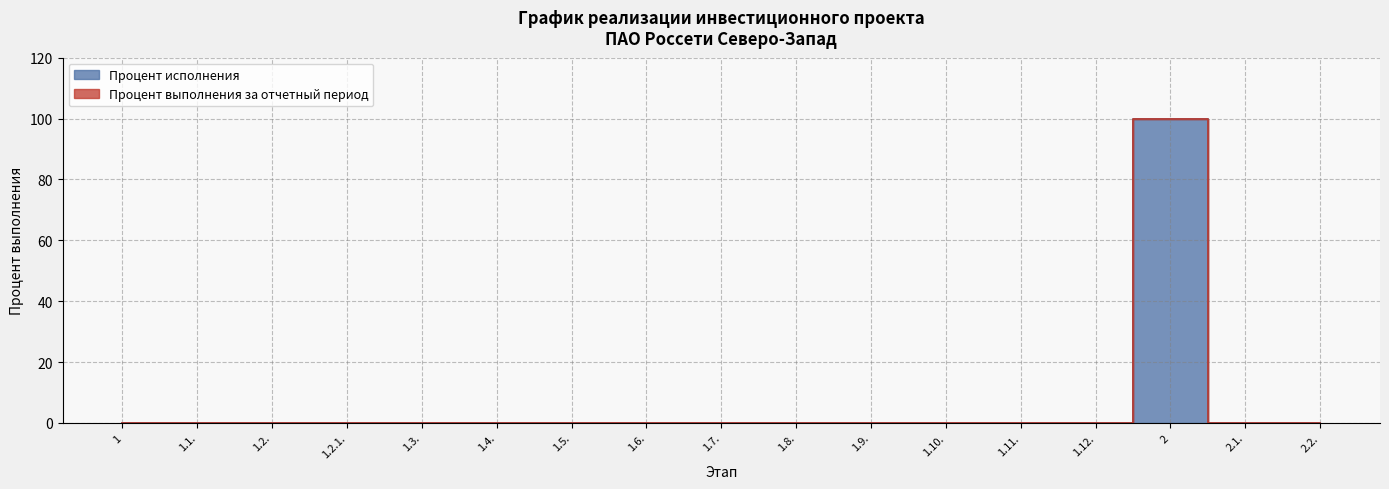

The chart shows a value of 31 at 1.10.. True or false?

False